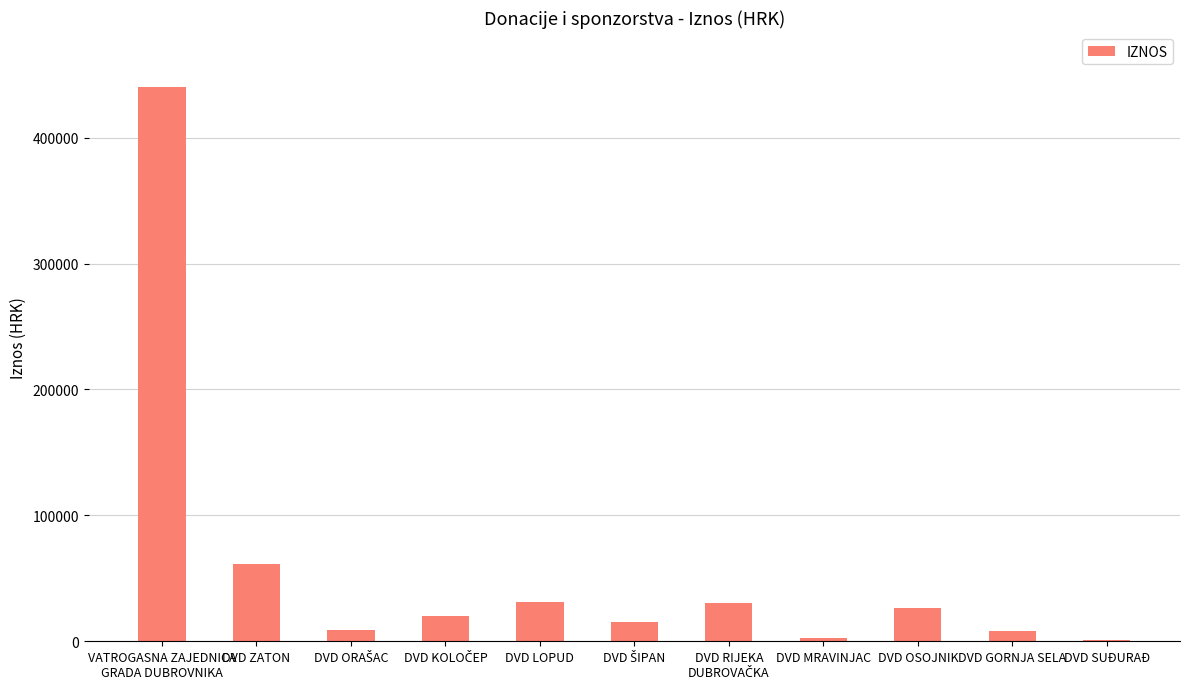

What is the sum of all values?

645980